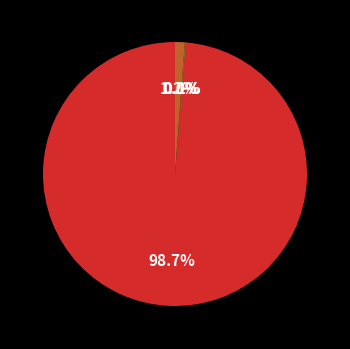

Does any single category account for the majority?

Yes